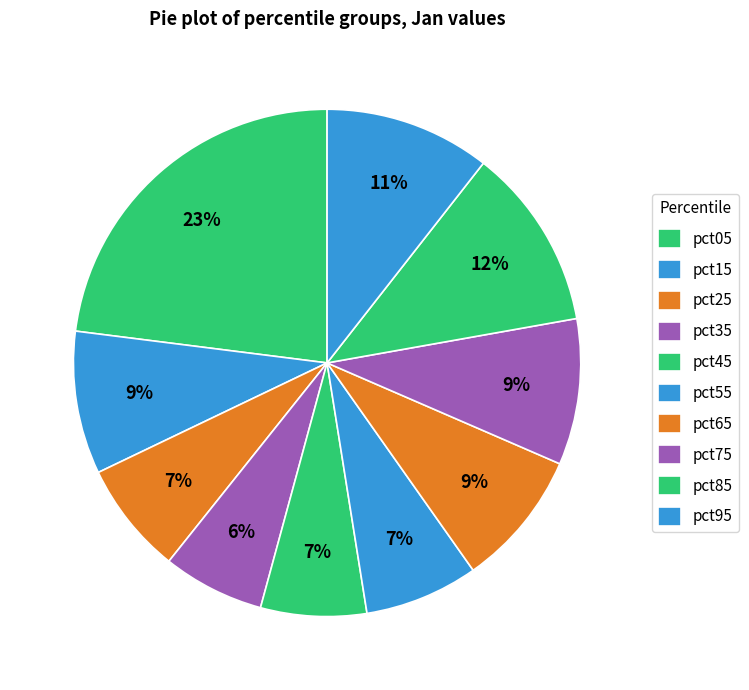

Is it true that pct35 is 16% of the pie?

False